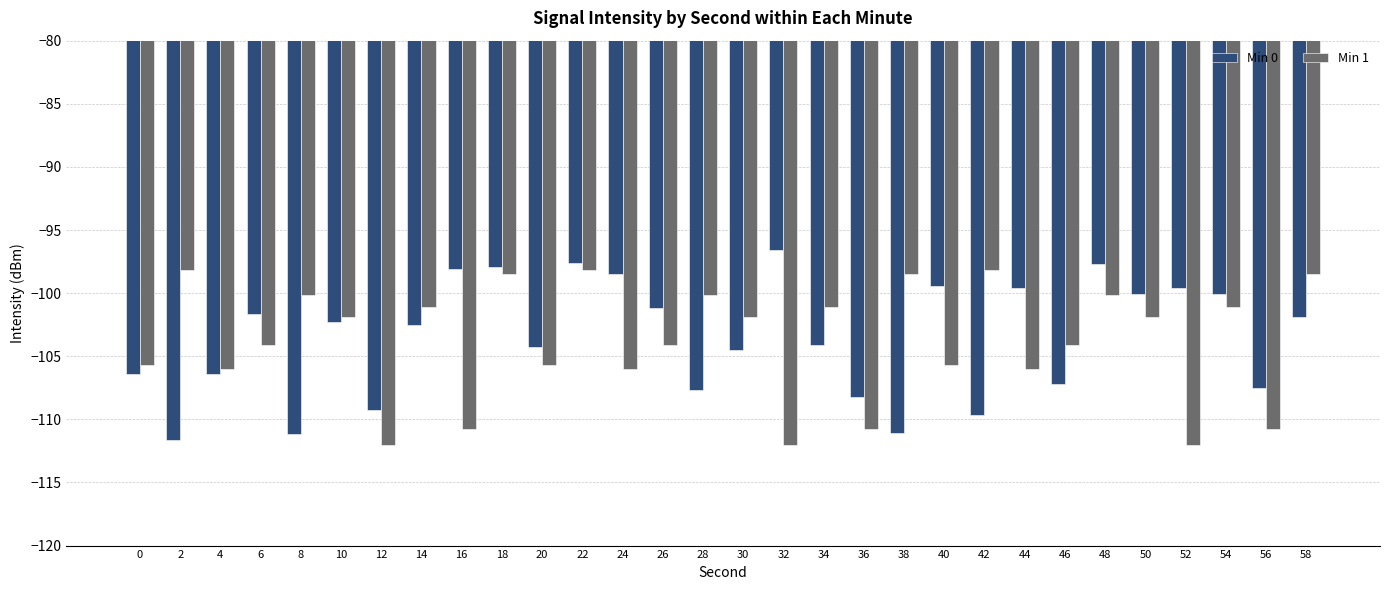

Which category has the highest value across all series?

32